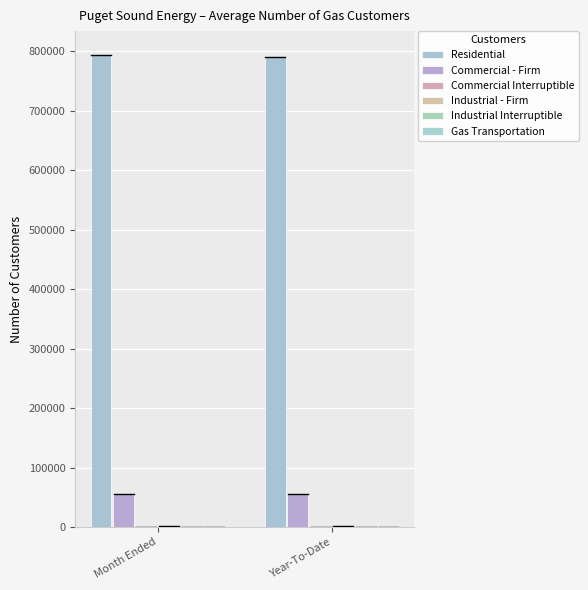

Reading right to left, what are all the values shown in this chart?

Residential: 790760	794196
Commercial - Firm: 56284	56215
Commercial Interruptible: 281	276
Industrial - Firm: 2293	2283
Industrial Interruptible: 8	9
Gas Transportation: 224	222